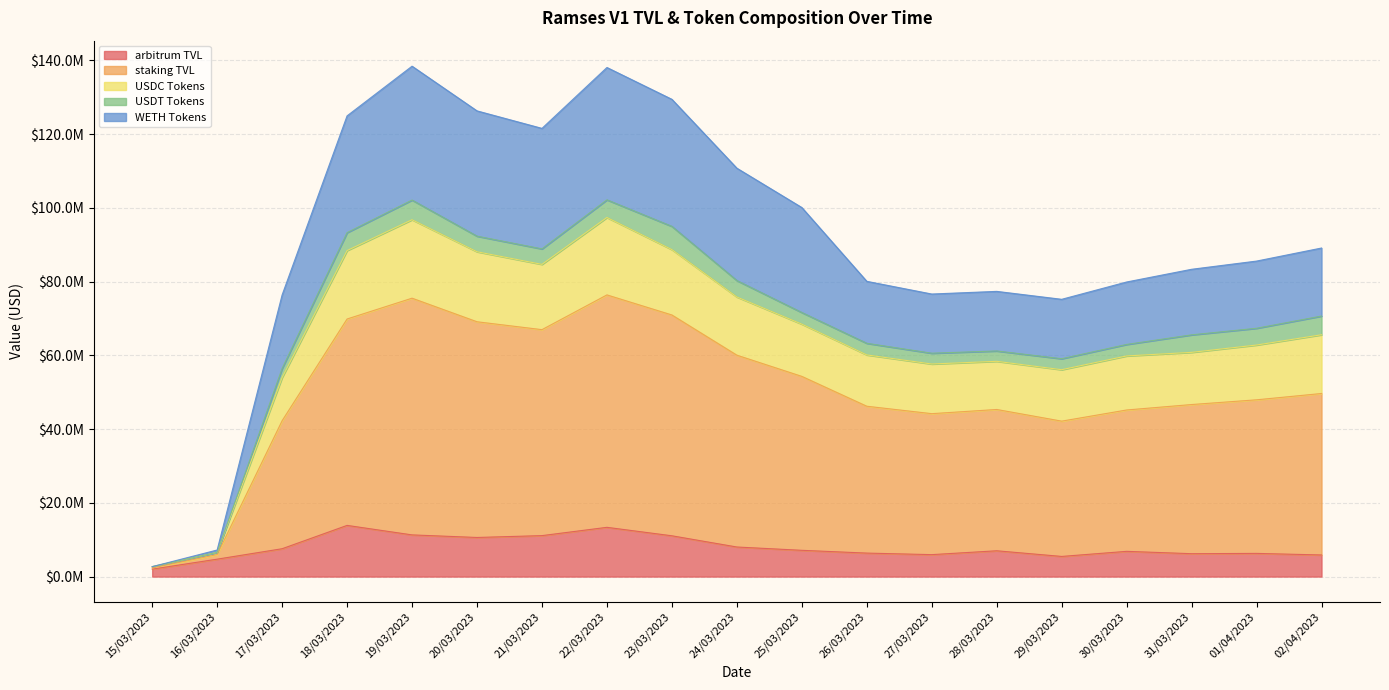

Where is the first local maximum for USDC Tokens?

19/03/2023